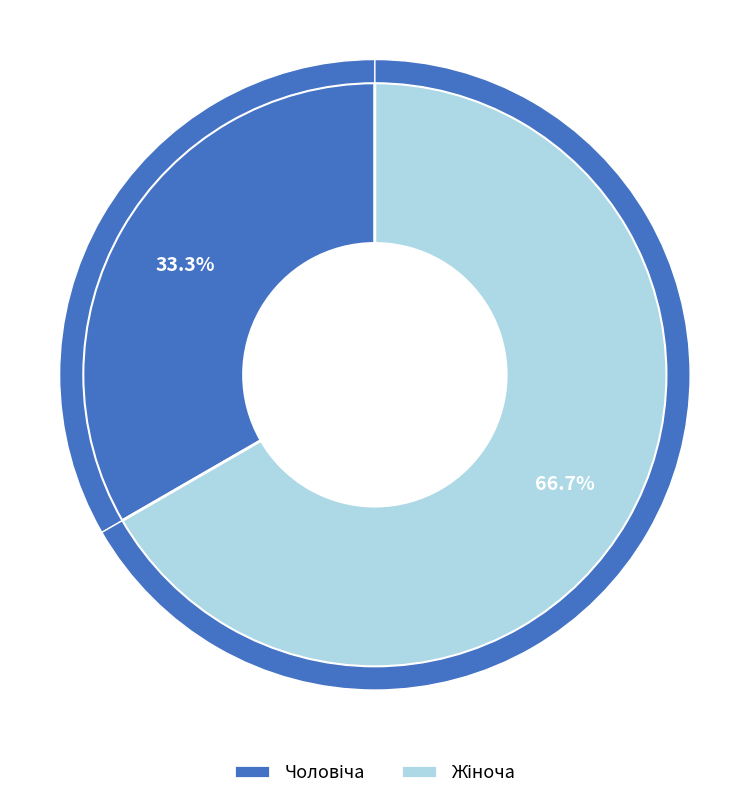

Combined, what portion of the pie is Жіноча and Чоловіча?

100.0%